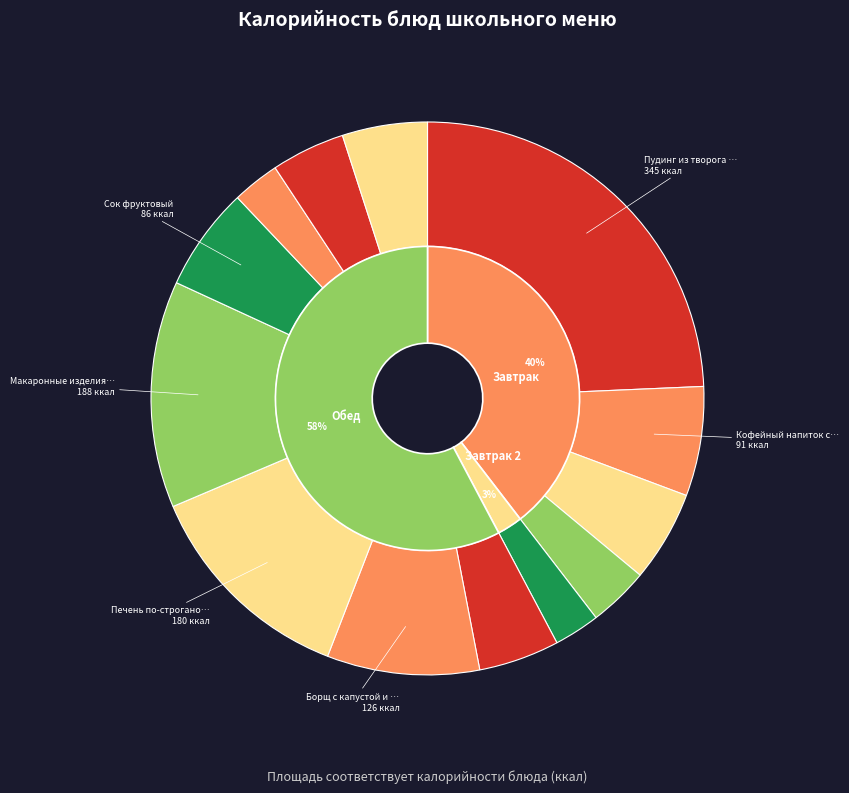

Is хлеб ржано-пшеничный the majority of the pie?

No